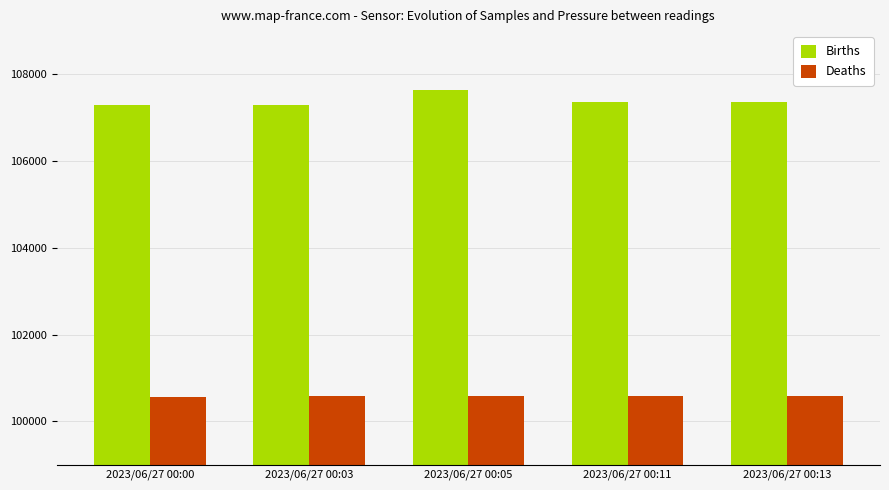

Count the number of data series in this chart.

2